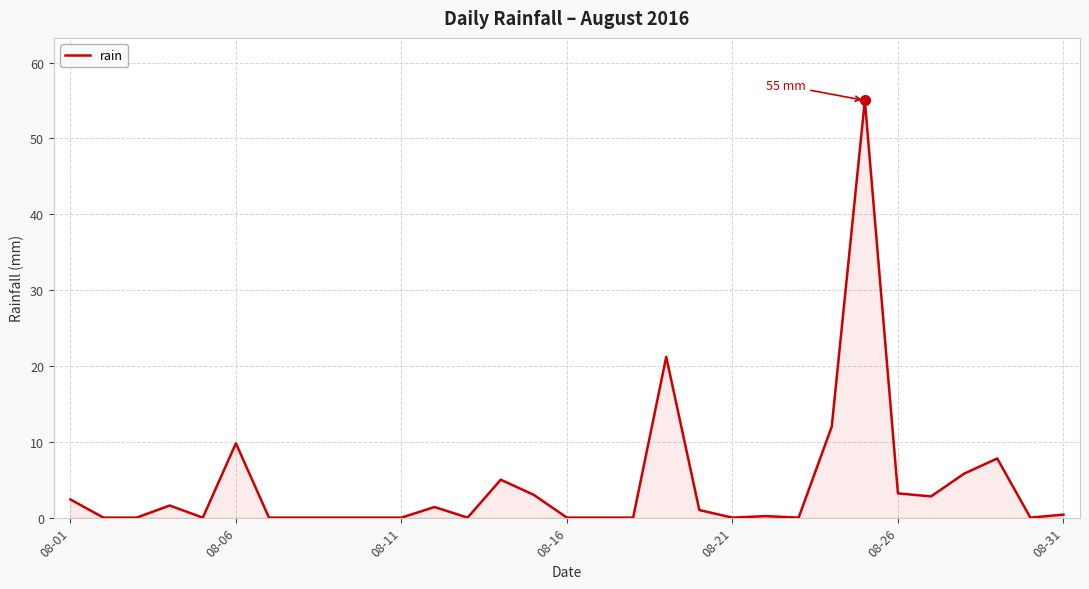

What is the difference between the second highest and minimum values?

21.2